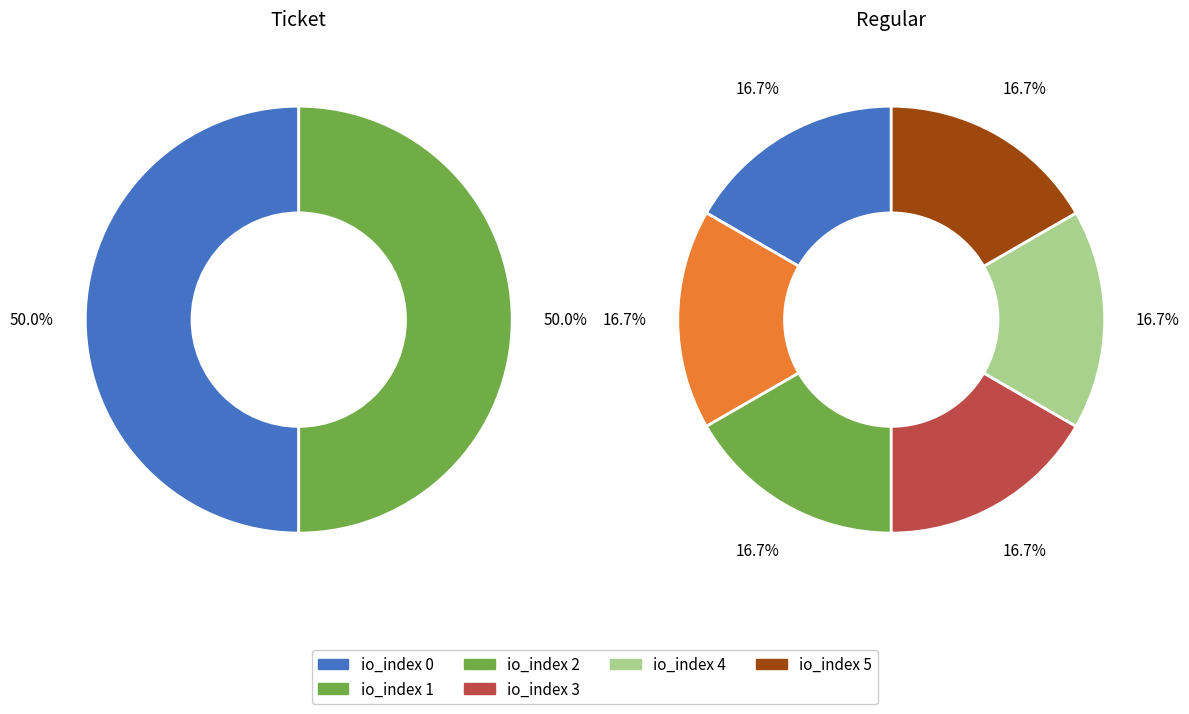

Rank the series at 4 from lowest to highest value.

Ticket, Regular